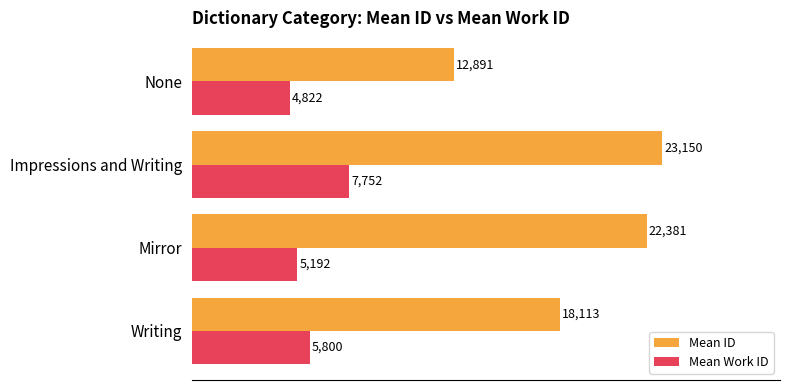

How many data points in Mean ID are less than 22381?

2